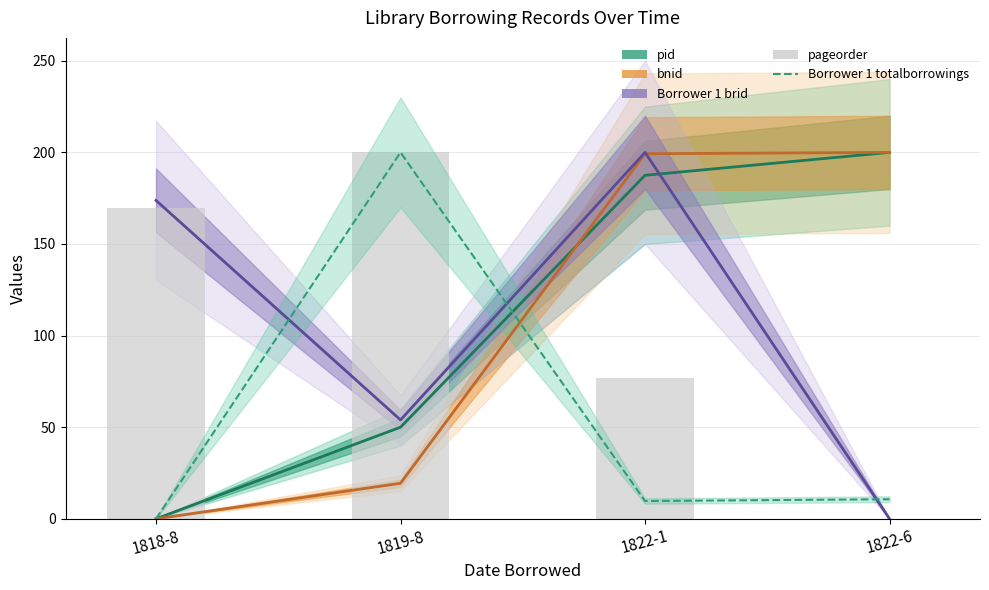

What is the label of the 3rd bar from the left?

1822-1